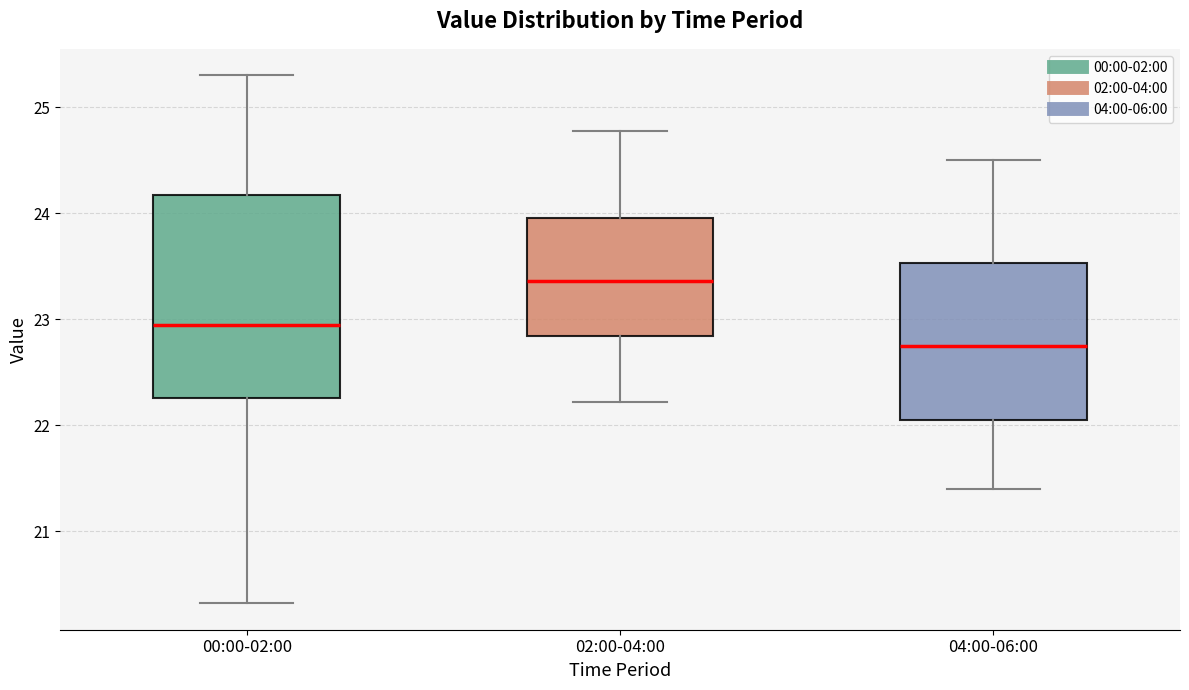

Where does the upper whisker of the box for 00:00-02:00 end on the y-axis? The values are not printed on the chart, so give them approximately, as read against the axis.

25.3